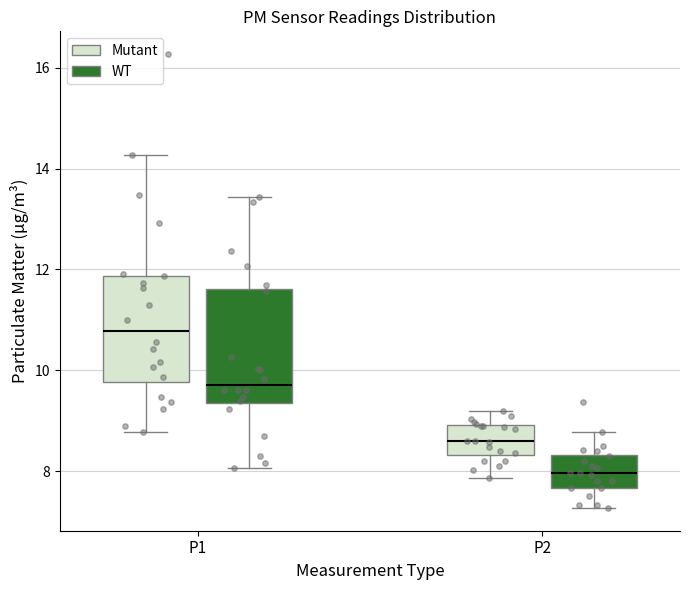

Which box's median line is the highest?

P1 (Mutant)